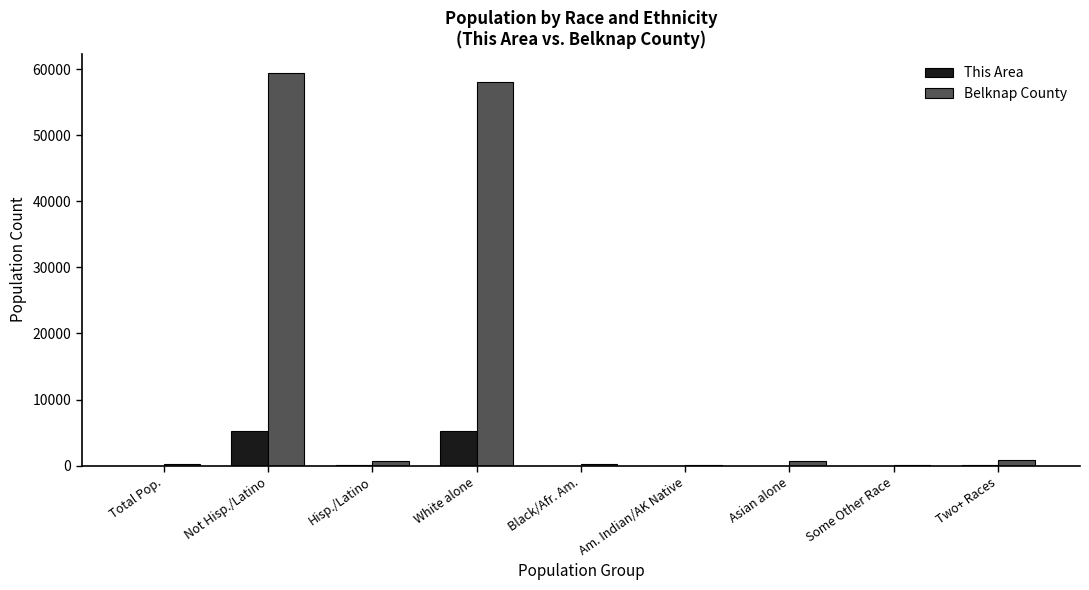

Which series changed the most between Not Hisp./Latino and Am. Indian/AK Native?

Belknap County